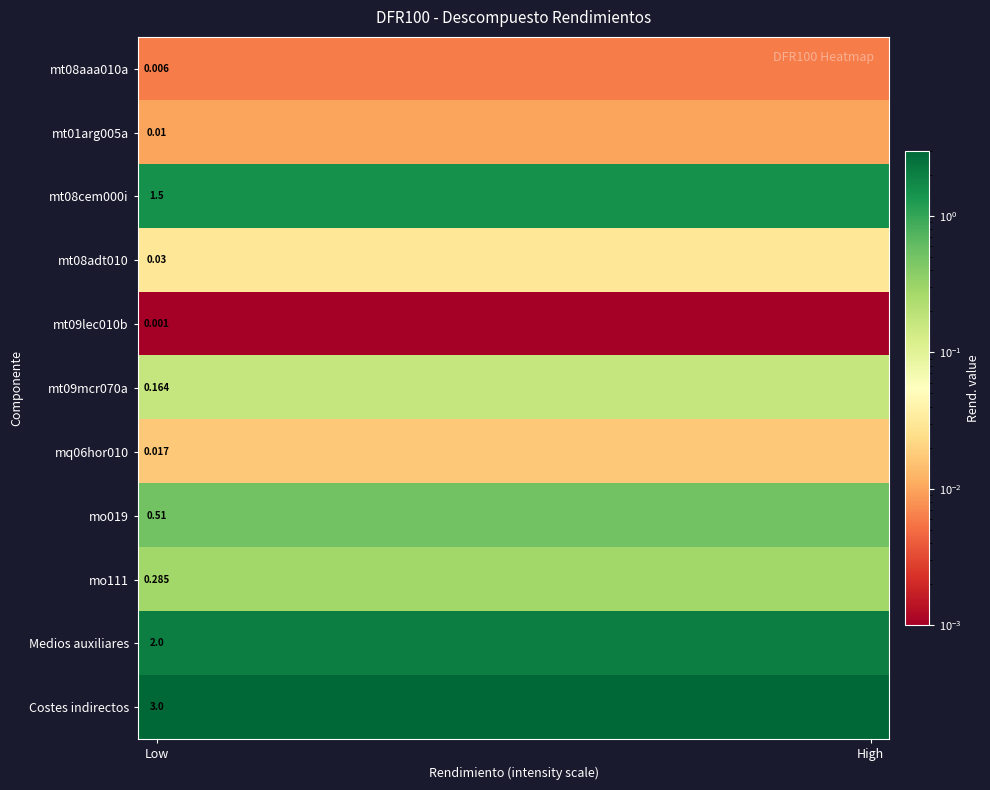

What is the total value across all series at 10?

7.5